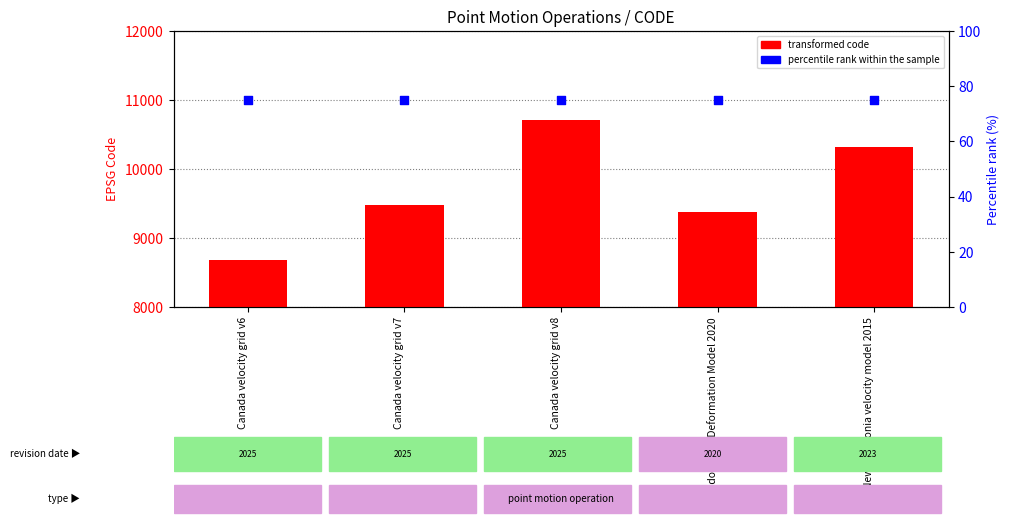

What is the total value across all series at Canada velocity grid v8?

21714